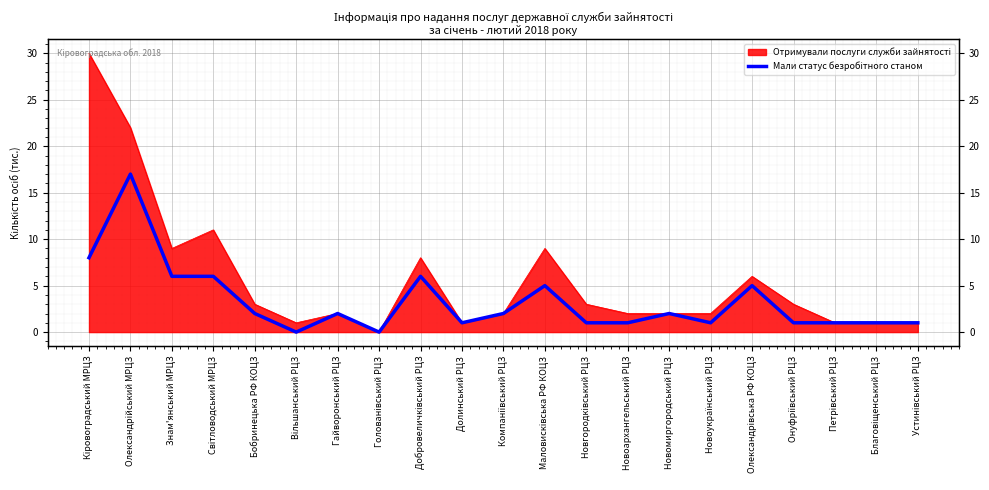

Between Вільшанський РЦЗ and Олександрiйський МРЦЗ, which is larger?

Олександрiйський МРЦЗ